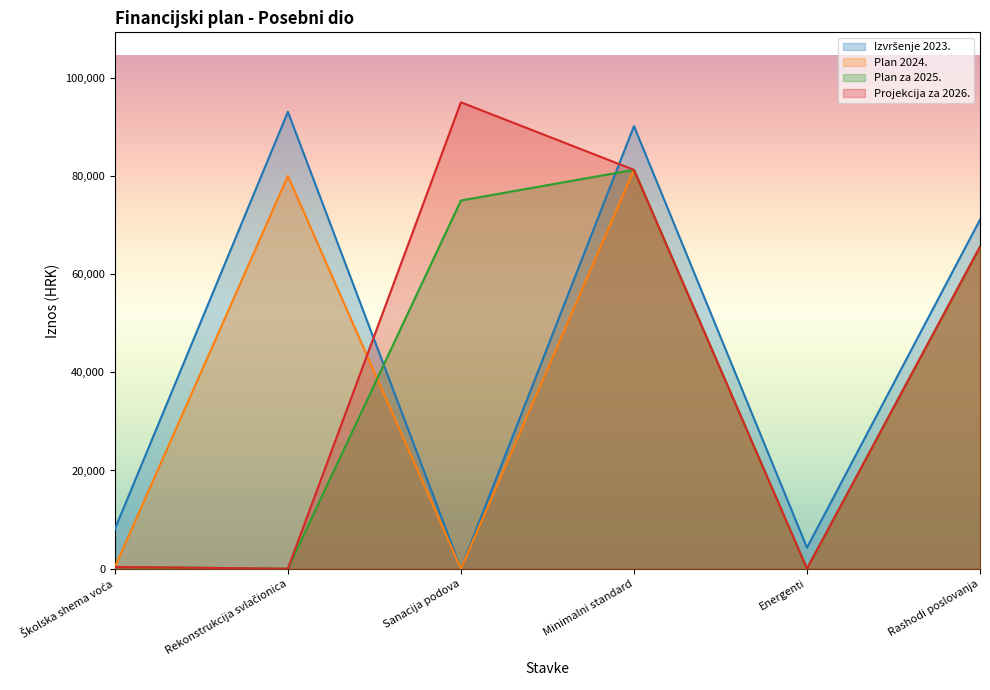

Reading left to right, what are all the values shown in this chart?

Izvršenje 2023.: Školska shema voća=8068.0	Rekonstrukcija svlačionica=93059.1	Sanacija podova=0.0	Minimalni standard=90155.0	Energenti=4281.0	Rashodi poslovanja=71088.0
Plan 2024.: Školska shema voća=350.0	Rekonstrukcija svlačionica=80000.0	Sanacija podova=0.0	Minimalni standard=81240.0	Energenti=0.0	Rashodi poslovanja=65549.0
Plan za 2025.: Školska shema voća=350.0	Rekonstrukcija svlačionica=0.0	Sanacija podova=75000.0	Minimalni standard=81240.0	Energenti=0.0	Rashodi poslovanja=65549.0
Projekcija za 2026.: Školska shema voća=350.0	Rekonstrukcija svlačionica=0.0	Sanacija podova=95000.0	Minimalni standard=81240.0	Energenti=0.0	Rashodi poslovanja=65549.0